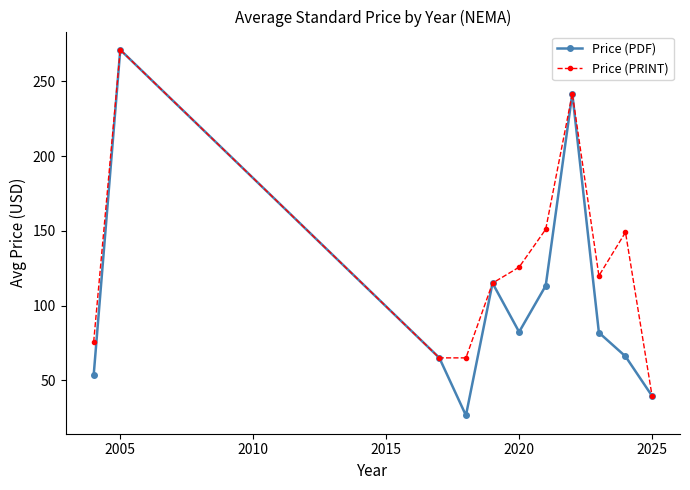

What is the value of the Price (PDF) point at the 5th from the left?

115.0